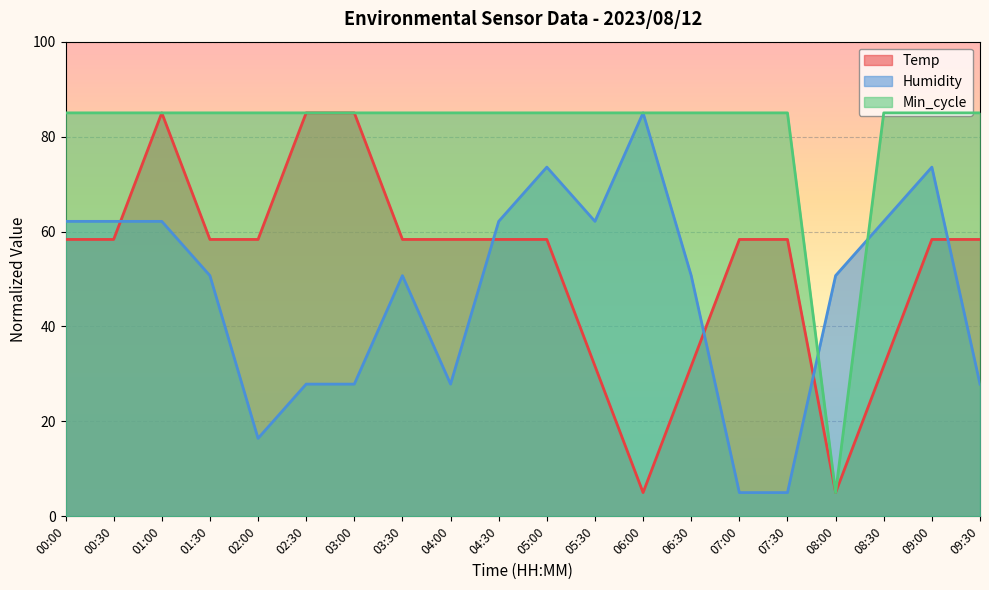

True or false: Min_cycle and Temp intersect in this chart.

False